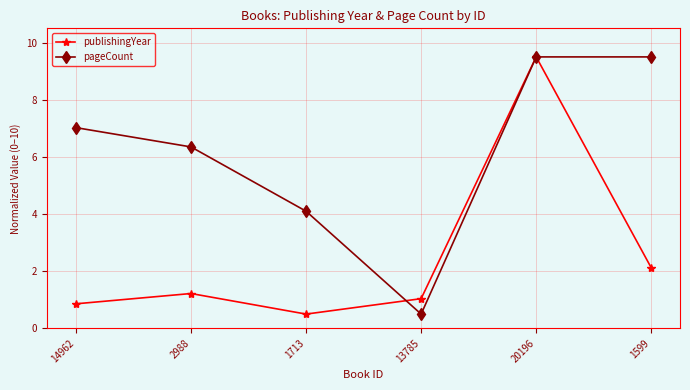

At 1599, list the series in order from smallest to largest.

publishingYear, pageCount